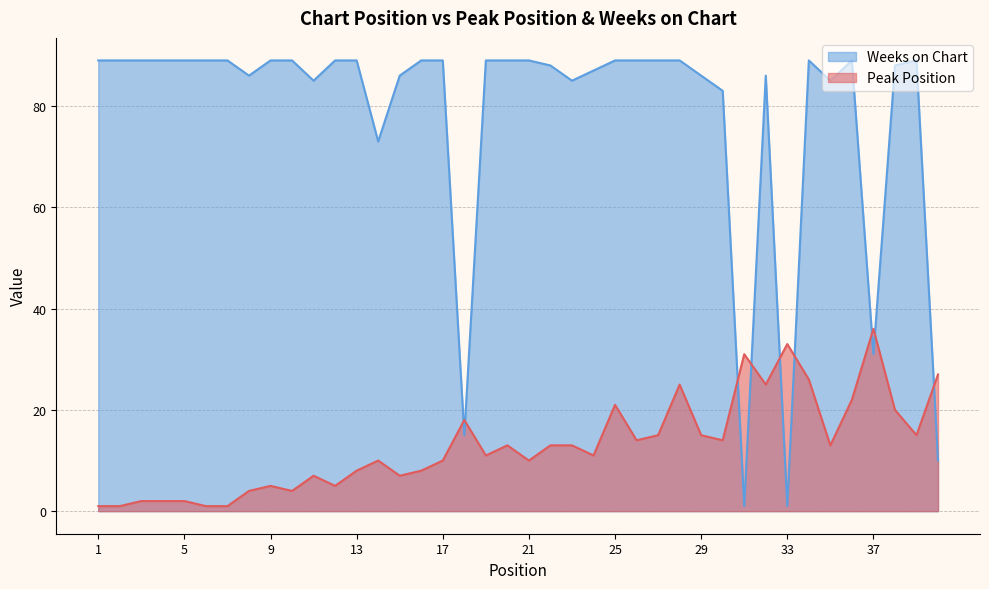

Reading left to right, what are all the values shown in this chart?

Peak Position: 1=1	2=1	3=2	4=2	5=2	6=1	7=1	8=4	9=5	10=4	11=7	12=5	13=8	14=10	15=7	16=8	17=10	18=18	19=11	20=13	21=10	22=13	23=13	24=11	25=21	26=14	27=15	28=25	29=15	30=14	31=31	32=25	33=33	34=26	35=13	36=22	37=36	38=20	39=15	40=27
Weeks on Chart: 1=89	2=89	3=89	4=89	5=89	6=89	7=89	8=86	9=89	10=89	11=85	12=89	13=89	14=73	15=86	16=89	17=89	18=15	19=89	20=89	21=89	22=88	23=85	24=87	25=89	26=89	27=89	28=89	29=86	30=83	31=1	32=86	33=1	34=89	35=85	36=89	37=31	38=88	39=89	40=10